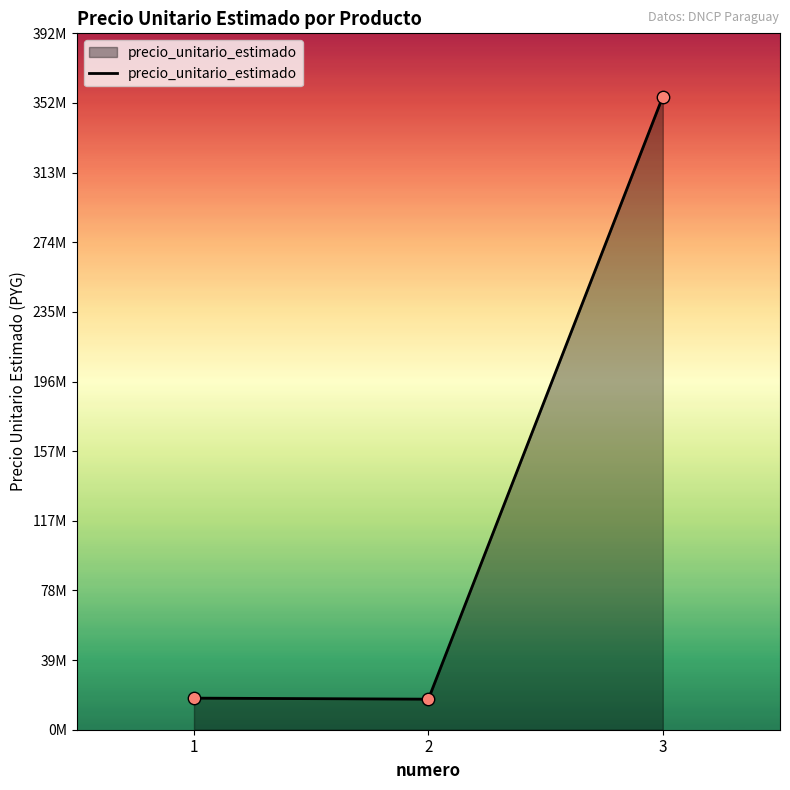

What is the change in value from 1 to 3?

+338192546